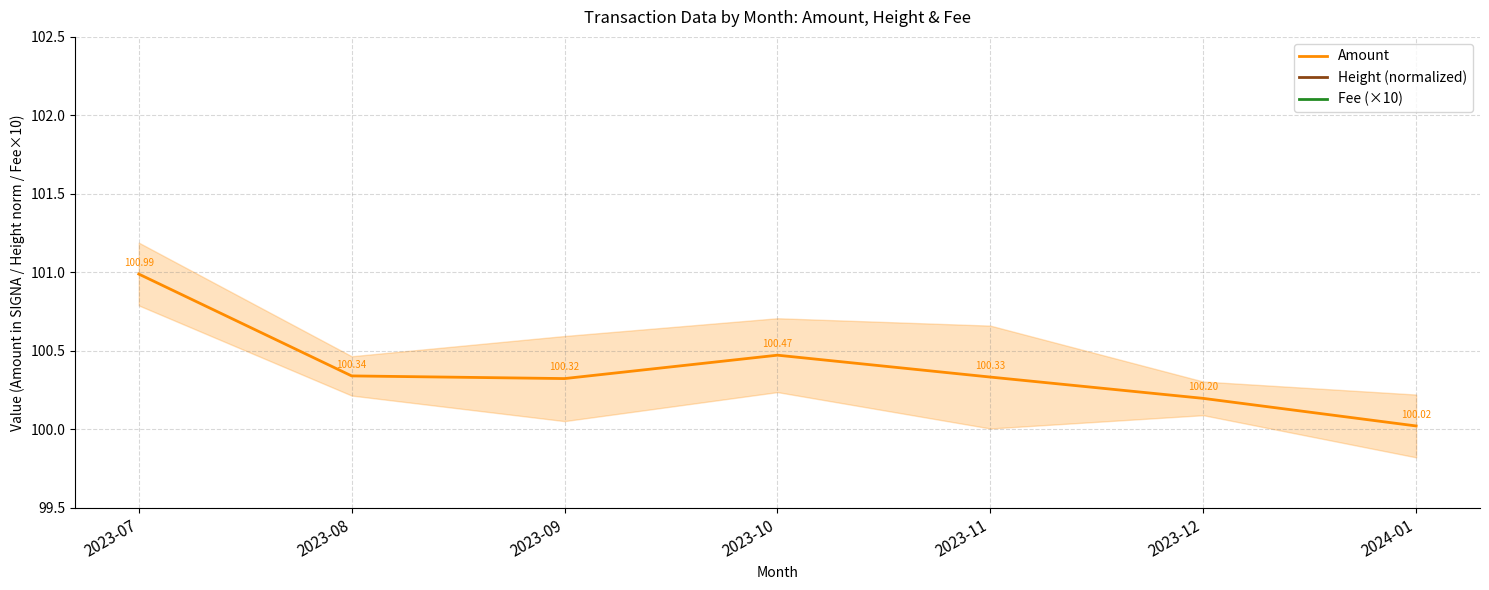

What is the spread (max minus min) of values at 2023-10?

100.3